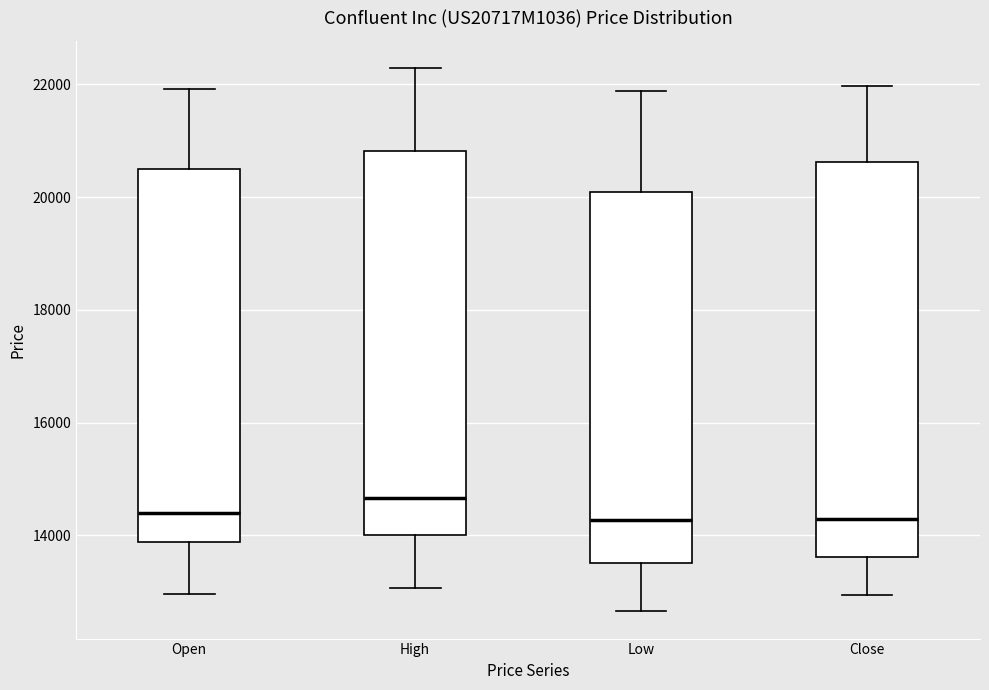

Where does the lower whisker of the box for Low end on the y-axis? The values are not printed on the chart, so give them approximately, as read against the axis.

12600